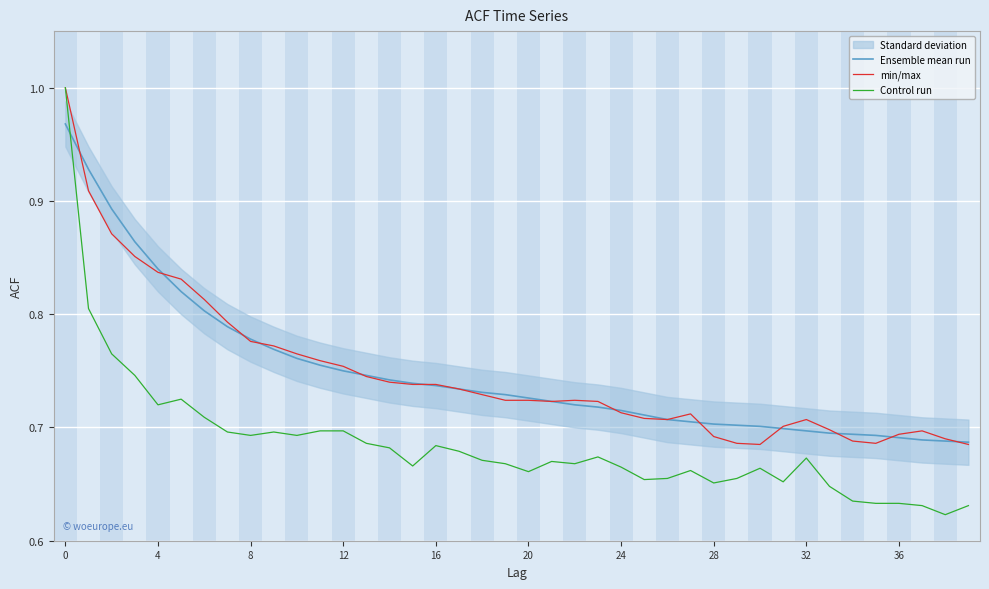

Reading left to right, extract all data points from this chart.

Ensemble mean run: 1.0	0.9	0.9	0.9	0.8	0.8	0.8	0.8	0.8	0.8	0.8	0.8	0.8	0.7	0.7	0.7	0.7	0.7	0.7	0.7	0.7	0.7	0.7	0.7	0.7	0.7	0.7	0.7	0.7	0.7	0.7	0.7	0.7	0.7	0.7	0.7	0.7	0.7	0.7	0.7
min/max: 1.0	0.9	0.9	0.9	0.8	0.8	0.8	0.8	0.8	0.8	0.8	0.8	0.8	0.7	0.7	0.7	0.7	0.7	0.7	0.7	0.7	0.7	0.7	0.7	0.7	0.7	0.7	0.7	0.7	0.7	0.7	0.7	0.7	0.7	0.7	0.7	0.7	0.7	0.7	0.7
Control run: 1.0	0.8	0.8	0.7	0.7	0.7	0.7	0.7	0.7	0.7	0.7	0.7	0.7	0.7	0.7	0.7	0.7	0.7	0.7	0.7	0.7	0.7	0.7	0.7	0.7	0.7	0.7	0.7	0.7	0.7	0.7	0.7	0.7	0.6	0.6	0.6	0.6	0.6	0.6	0.6